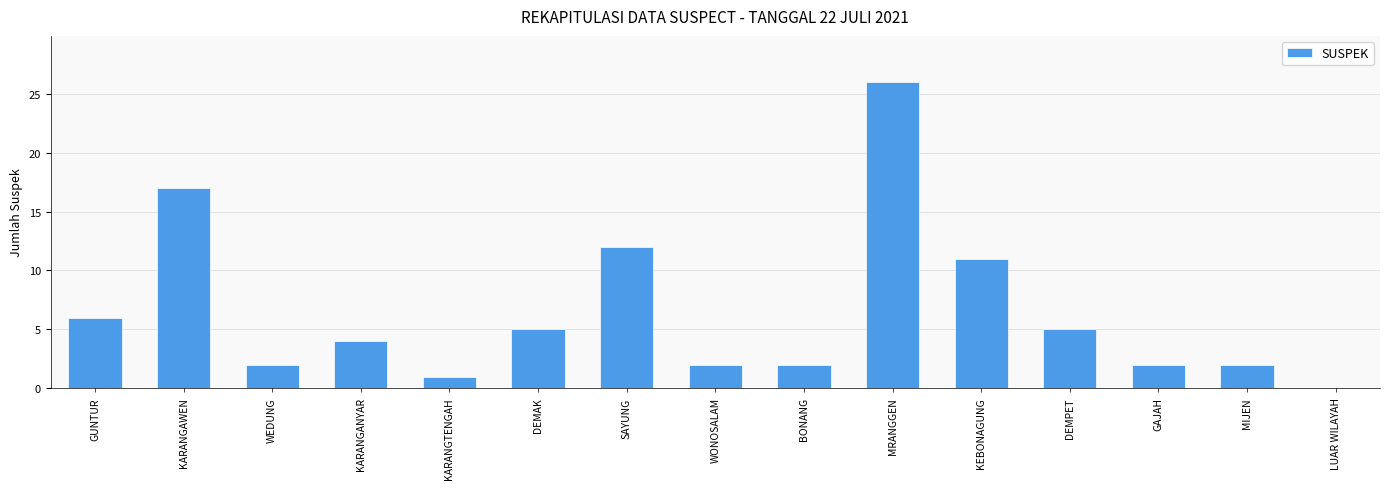

Between KARANGTENGAH and SAYUNG, which is larger?

SAYUNG